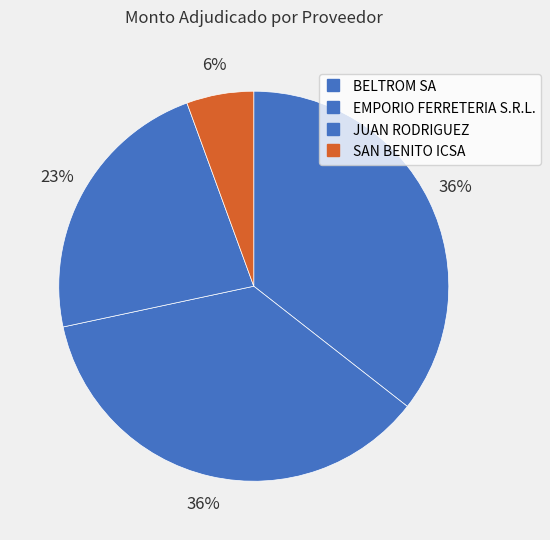

To the nearest percent, what is the difference between the BELTROM SA and EMPORIO FERRETERIA S.R.L. slice percentages?

1%